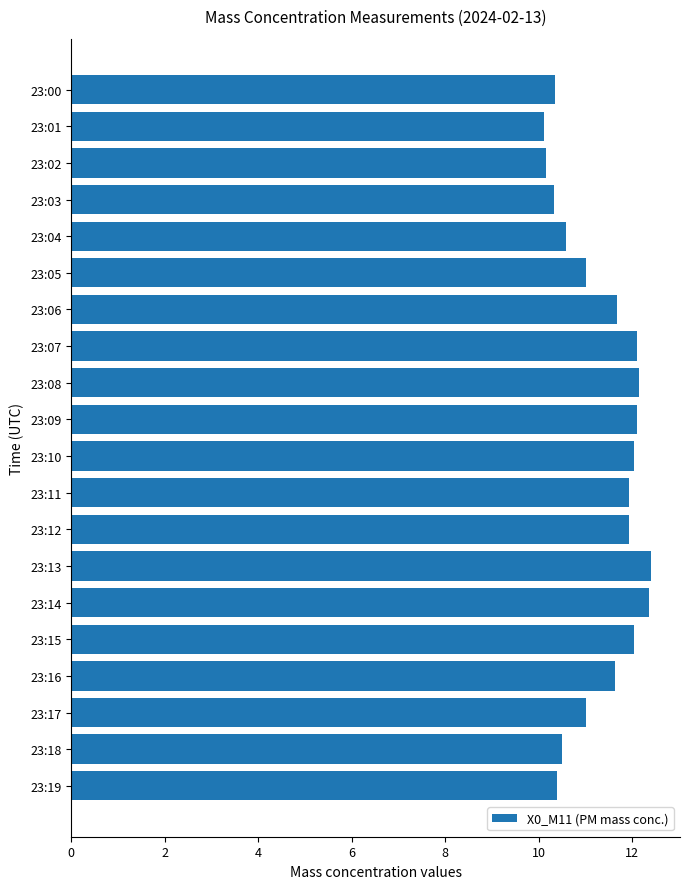

The value at 23:08 is 12.2. True or false?

True